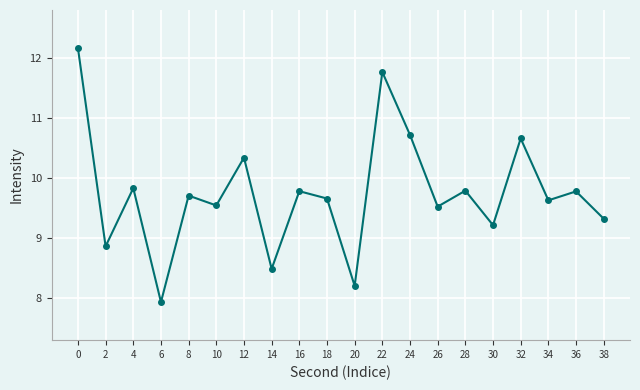

The value at 34 is 9.6. True or false?

True